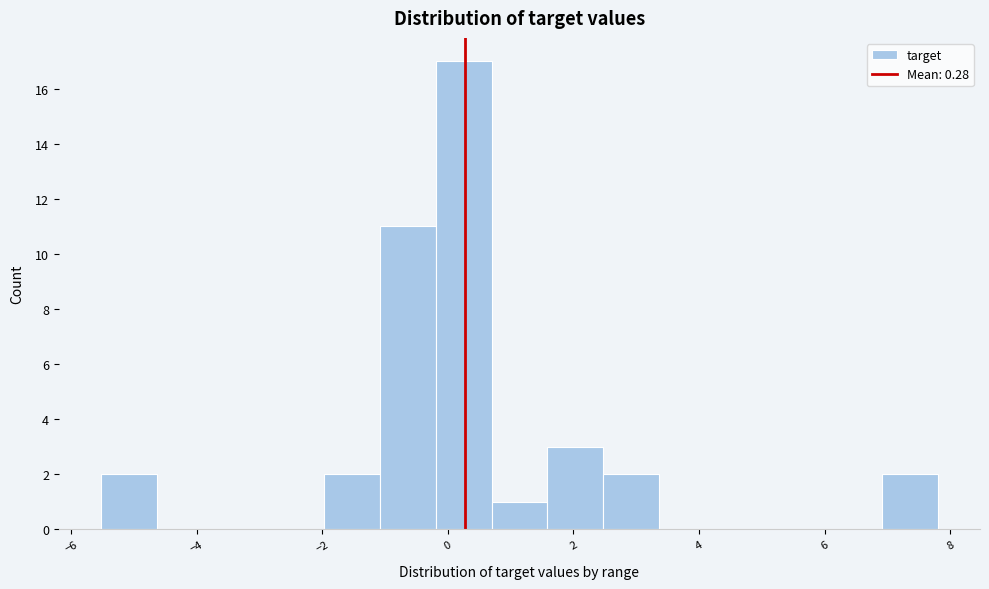

How tall is the bar that spans 2.4 to 3.4 on the x-axis? Neither the bar edges nor the heights are printed on the chart, so give them approximately, as read against the axes.

2